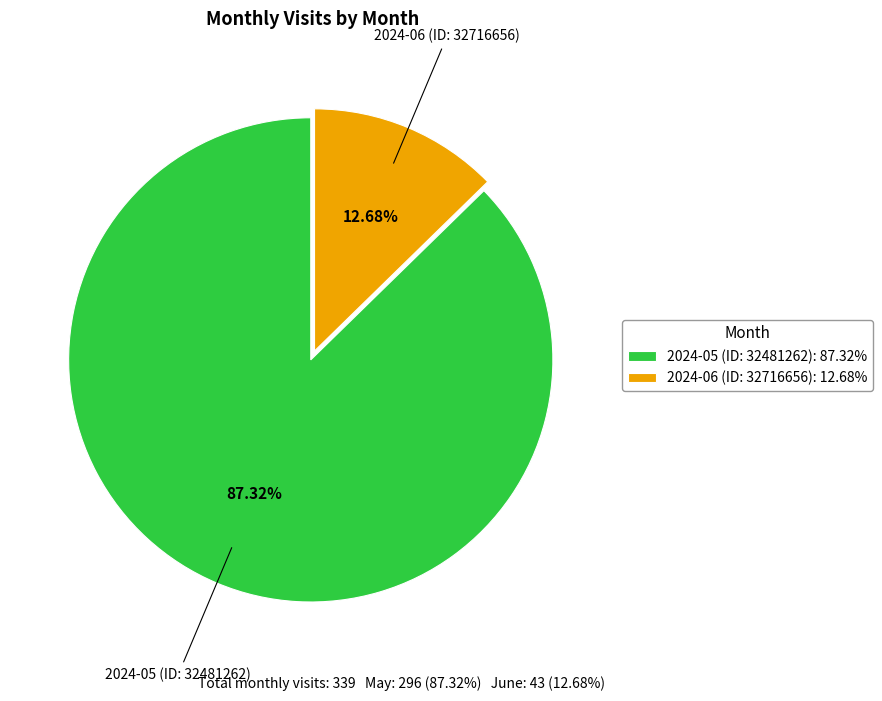

Does any single category account for the majority?

Yes